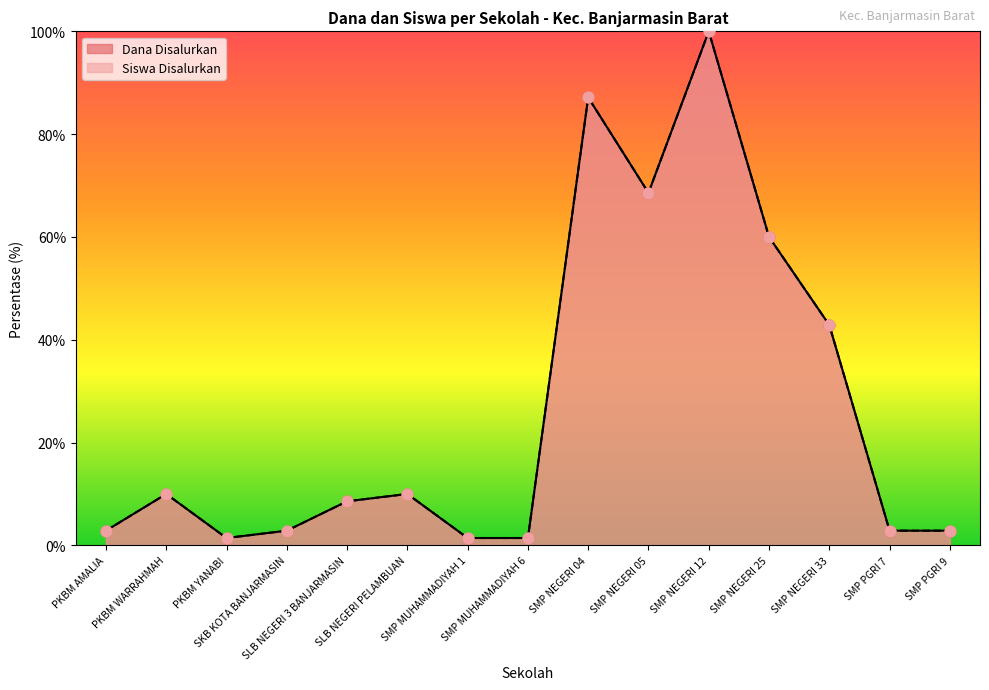

At how many categories does at least one series exceed 59?

4